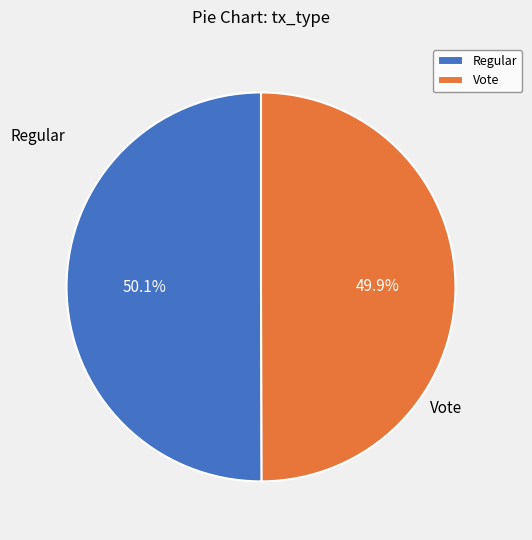

To the nearest percent, what is the combined percentage of Vote and Regular?

100%